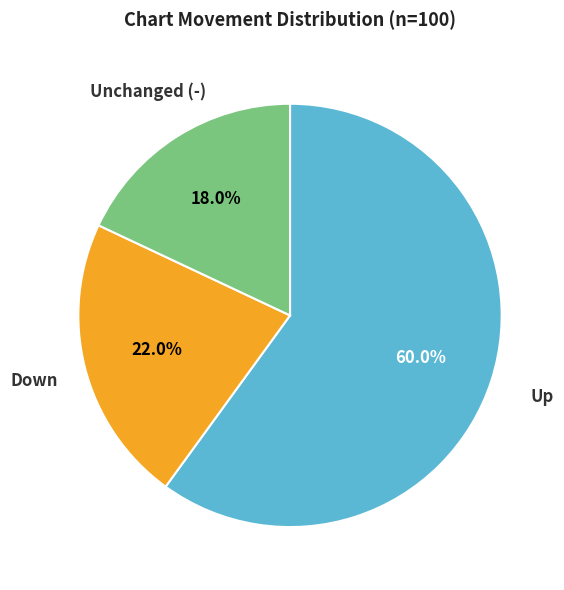

What is the ratio of the value at Down to the value at Up?

0.4